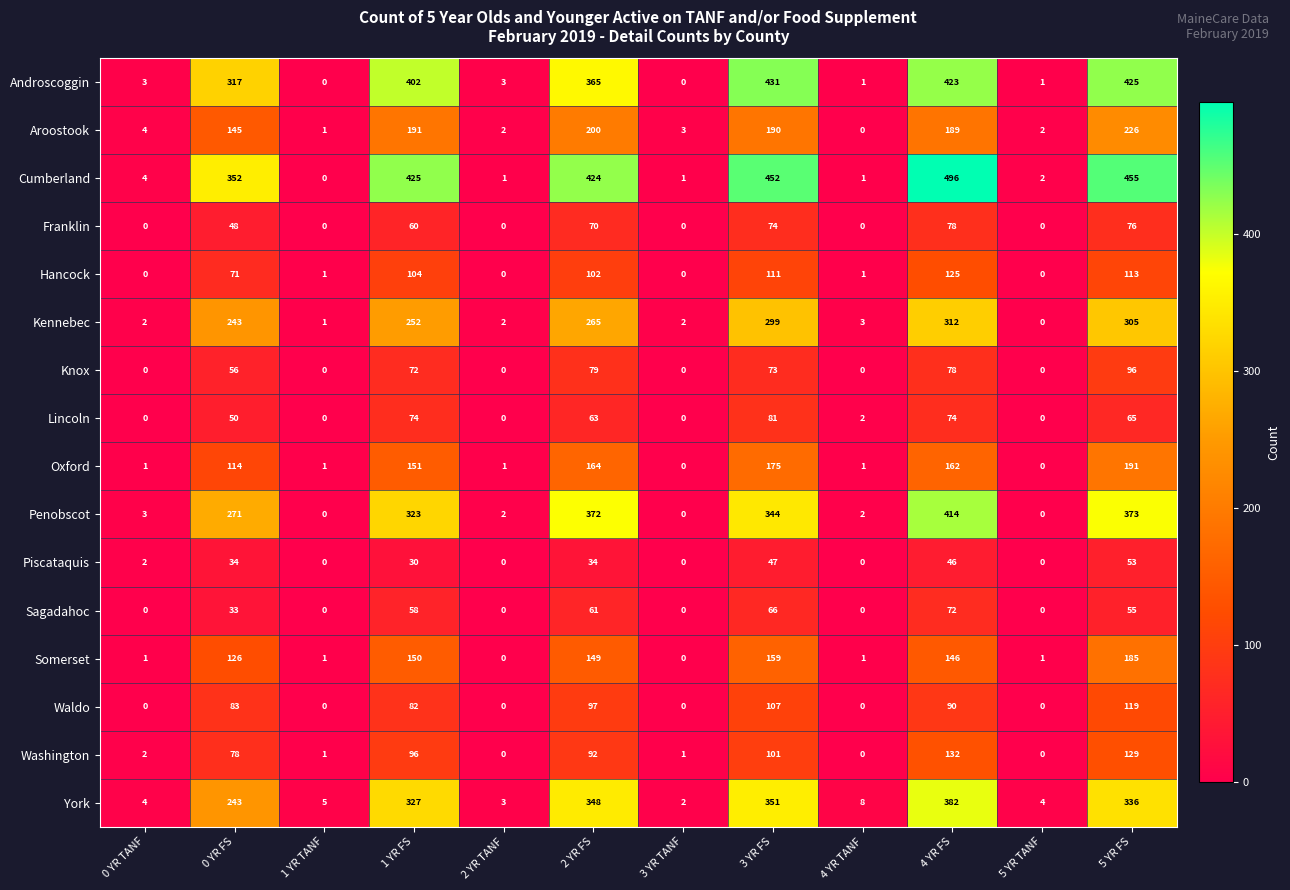

What is the approximate value of Sagadahoc at 5 YR FS?

55